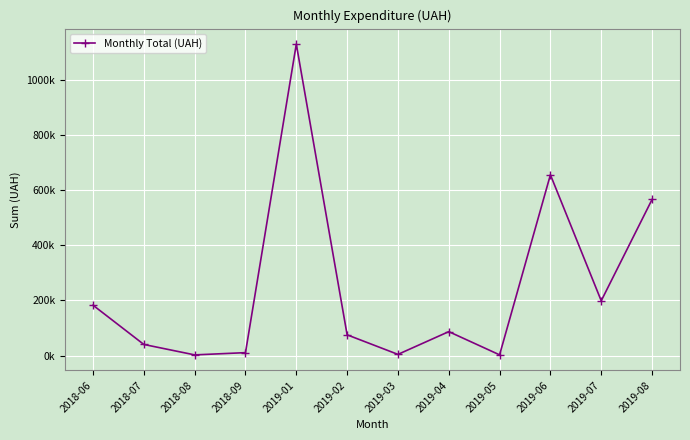

True or false: the data shows 287718.8 at 2019-06.

False